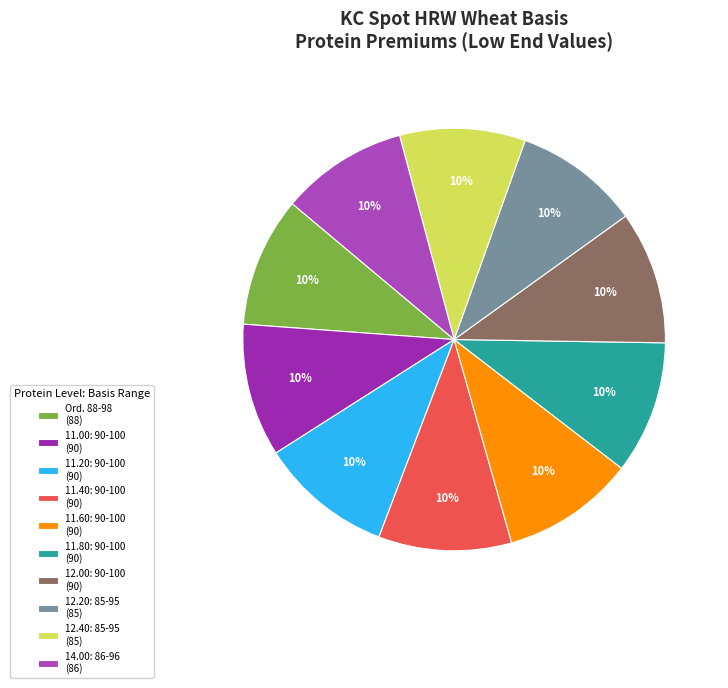

Combined, do 11.00: 90-100 and 11.40: 90-100 account for over 50%?

No